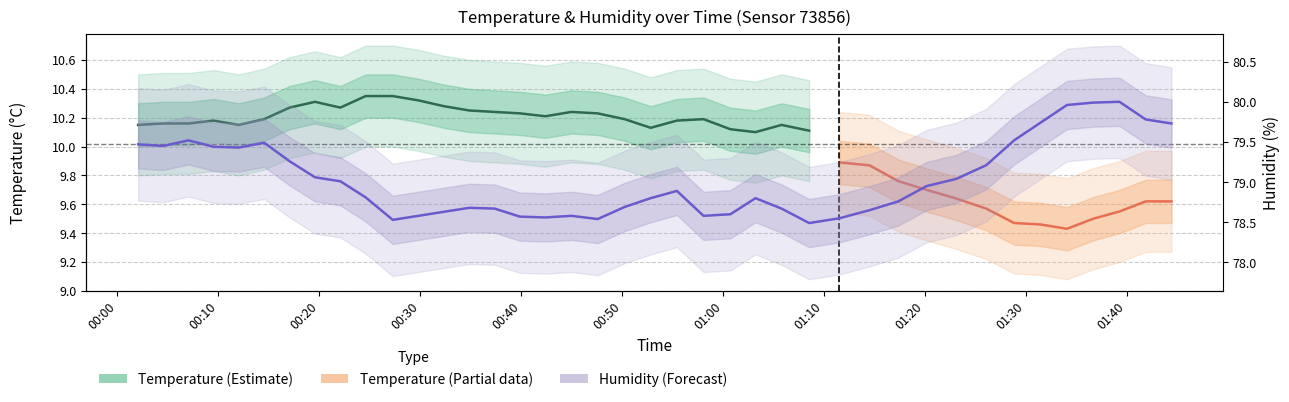

At which category does the data reach its first local peak?

00:20